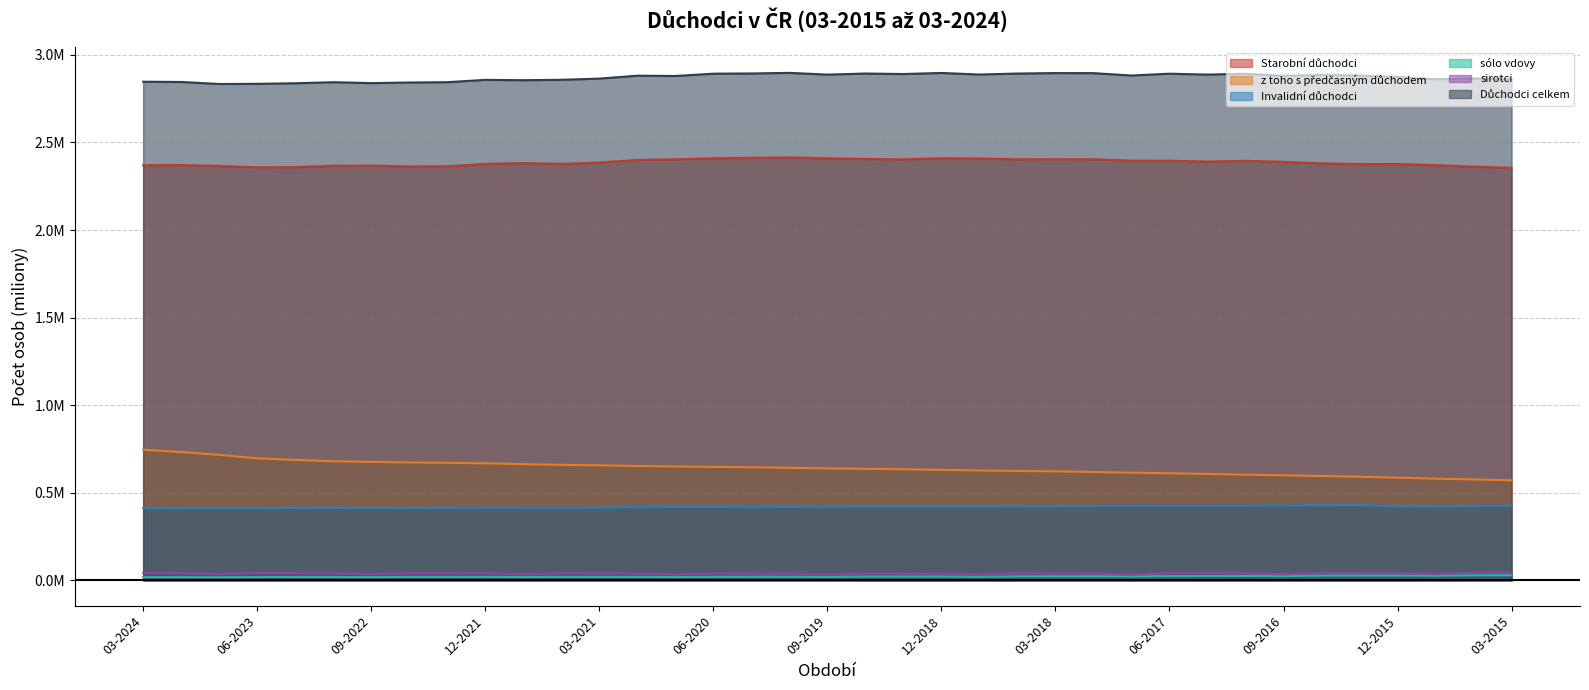

What are all the series names shown in the legend?

Starobní důchodci, z toho s předčasným důchodem, Invalidní důchodci, sólo vdovy, sirotci, Důchodci celkem